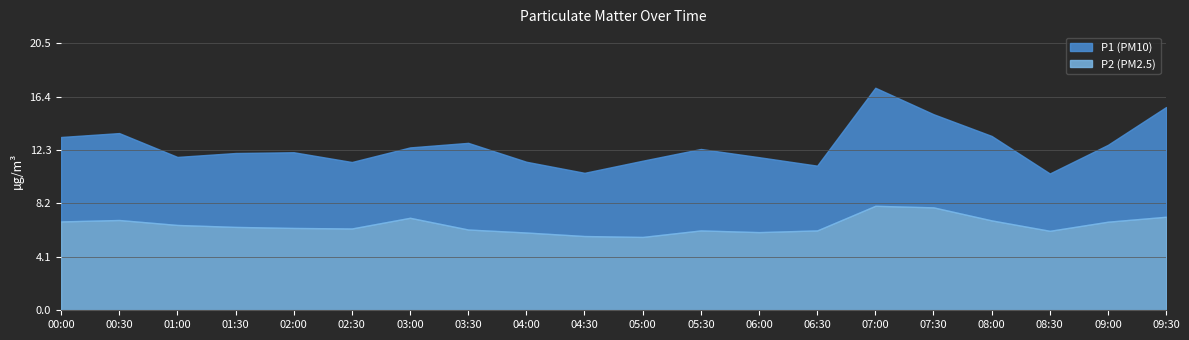

Is the value of P2 at 04:00 greater than the value of P1 at 05:00?

No